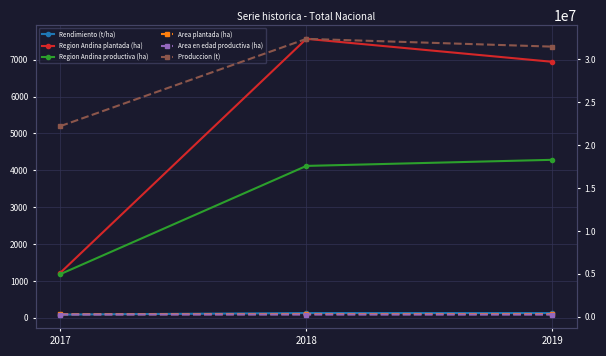

Rank the categories by Region Andina productiva (ha) value from lowest to highest.

2017, 2018, 2019